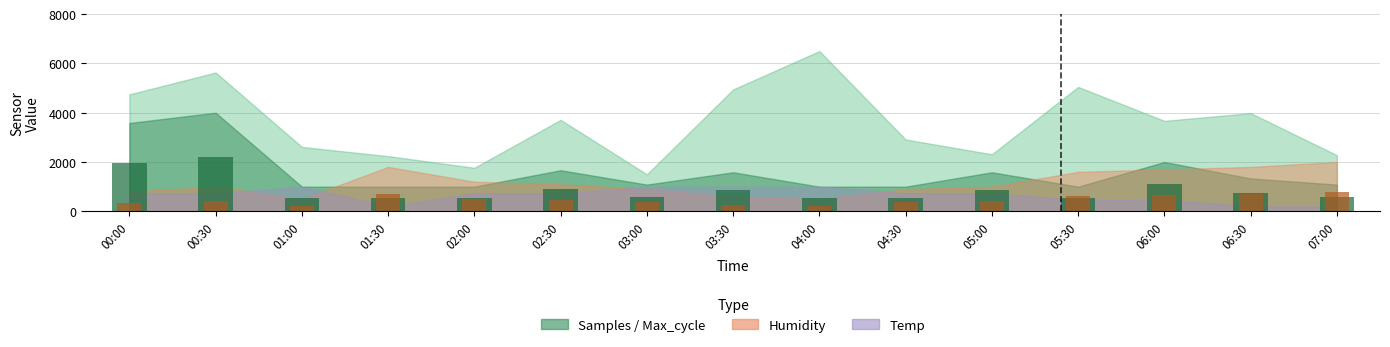

How many groups of bars are there?

15